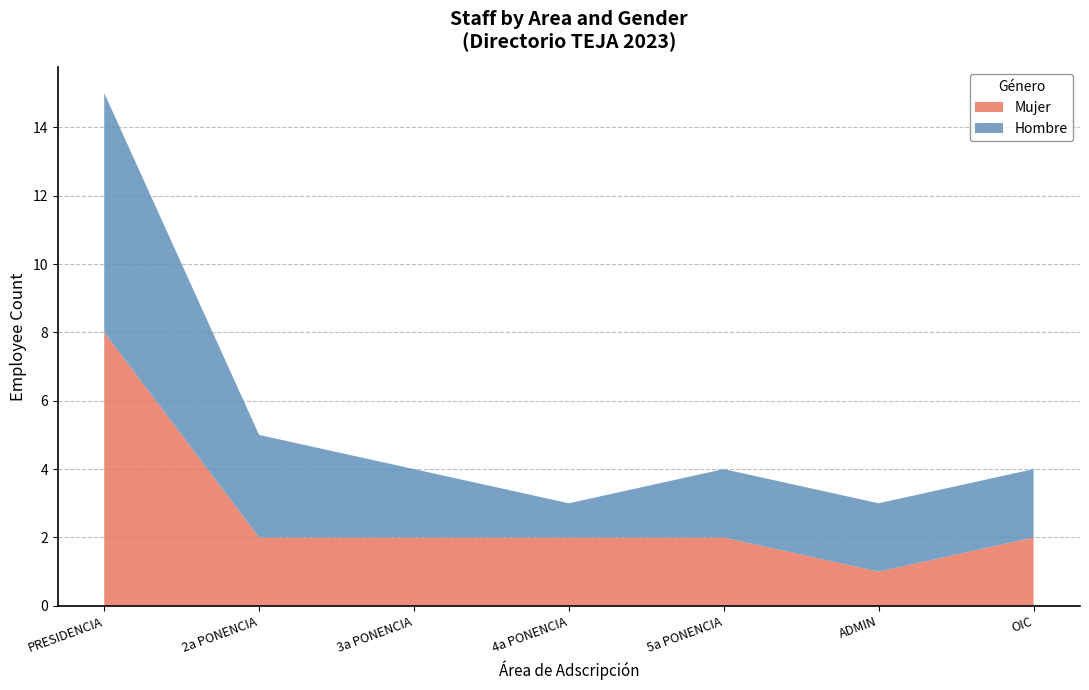

Reading left to right, what are all the values shown in this chart?

Mujer: 0=8	1=2	2=2	3=2	4=2	5=1	6=2
Hombre: 0=7	1=3	2=2	3=1	4=2	5=2	6=2